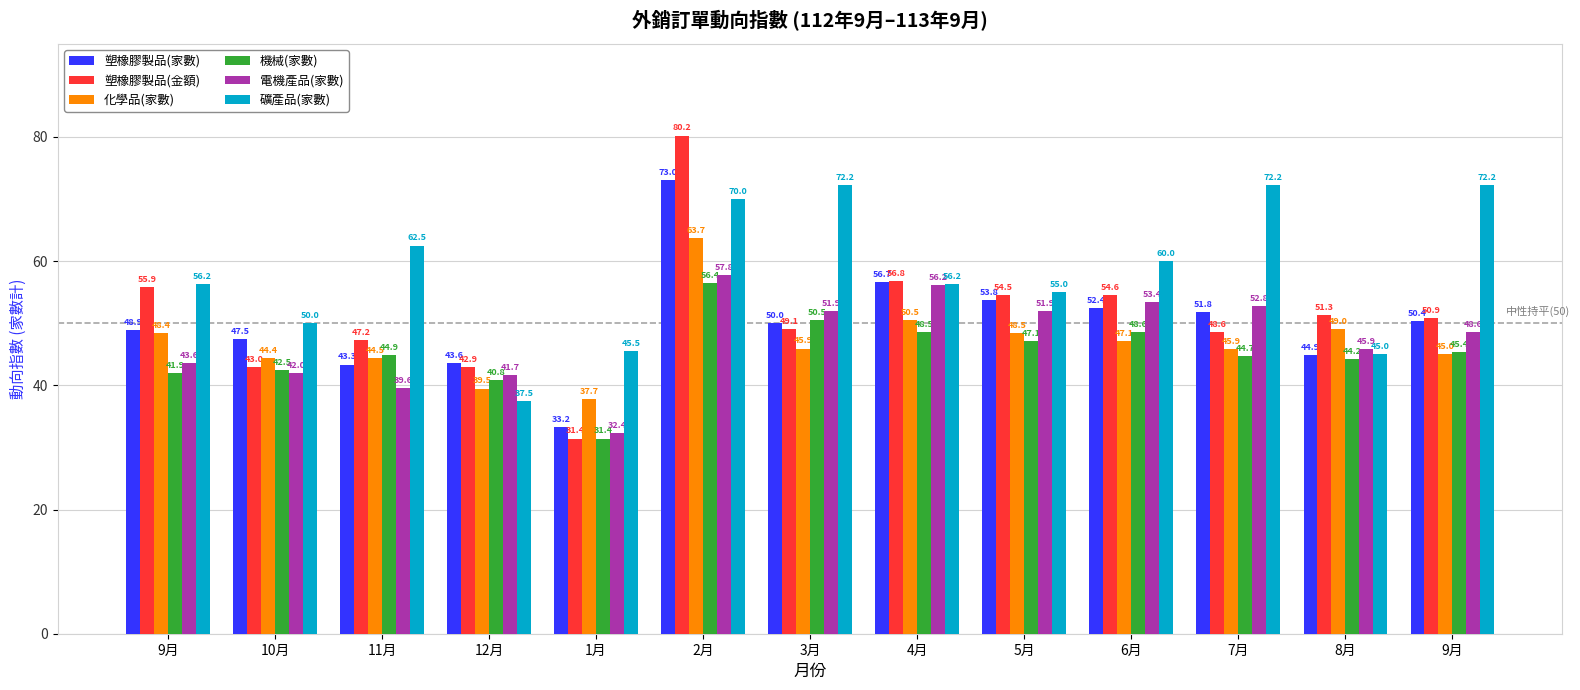

Count the number of data series in this chart.

6